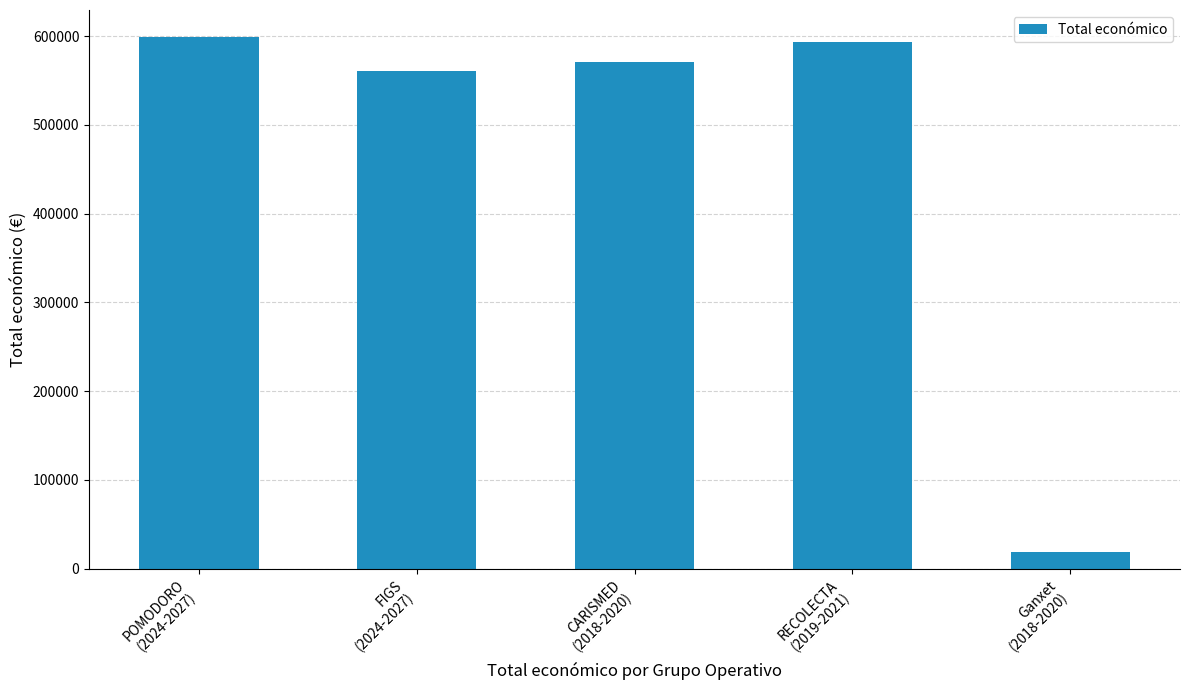

What is the change in value from FIGS
(2024-2027) to RECOLECTA
(2019-2021)?

+33462